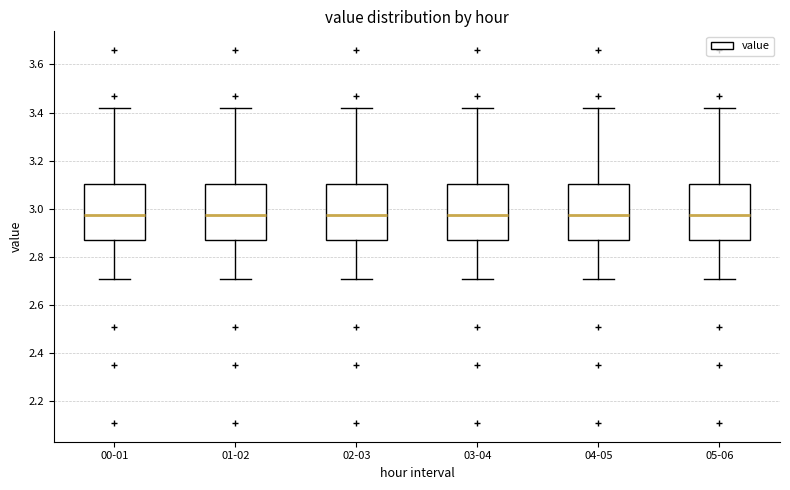

Where does the lower whisker of the box for 05-06 end on the y-axis? The values are not printed on the chart, so give them approximately, as read against the axis.

2.72